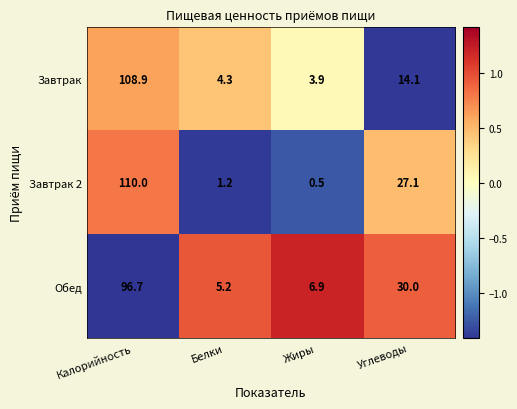

What is the average value of the Обед series?

34.7